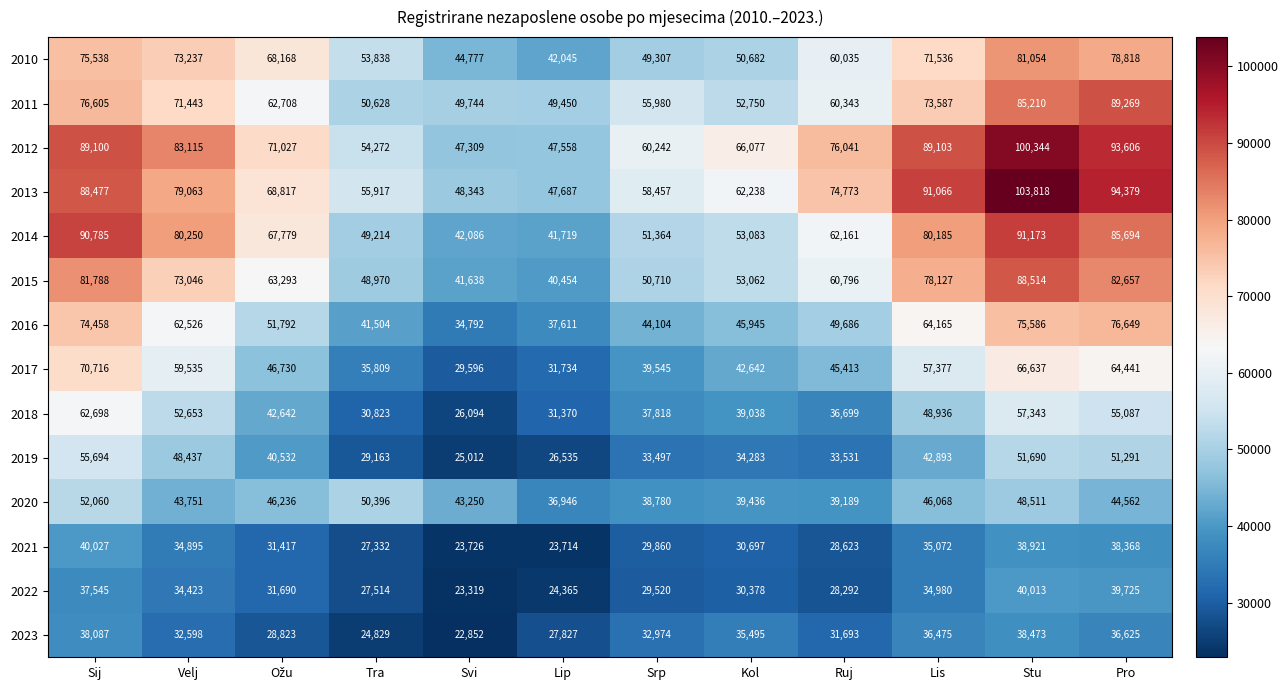

What is the sum of all 2021 values?

382652